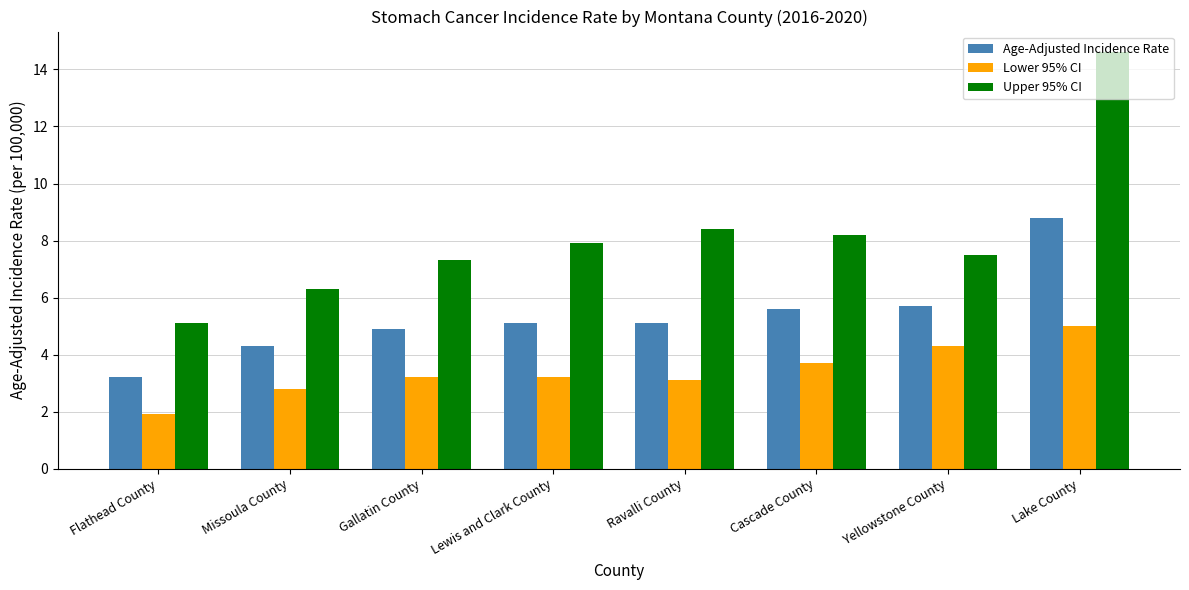

The value of Upper 95% CI at Cascade County is 8.2. True or false?

True